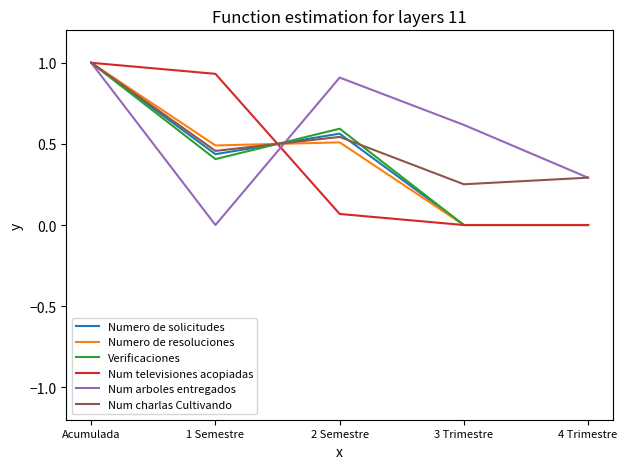

True or false: Num televisiones acopiadas has a value of 0.7 at 4 Trimestre.

False